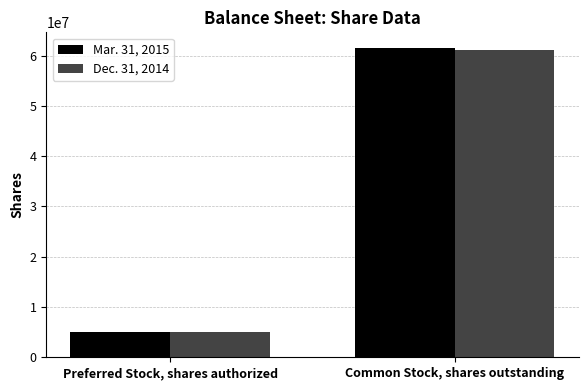

The value of Dec. 31, 2014 at Common Stock, shares outstanding is 103050237. True or false?

False